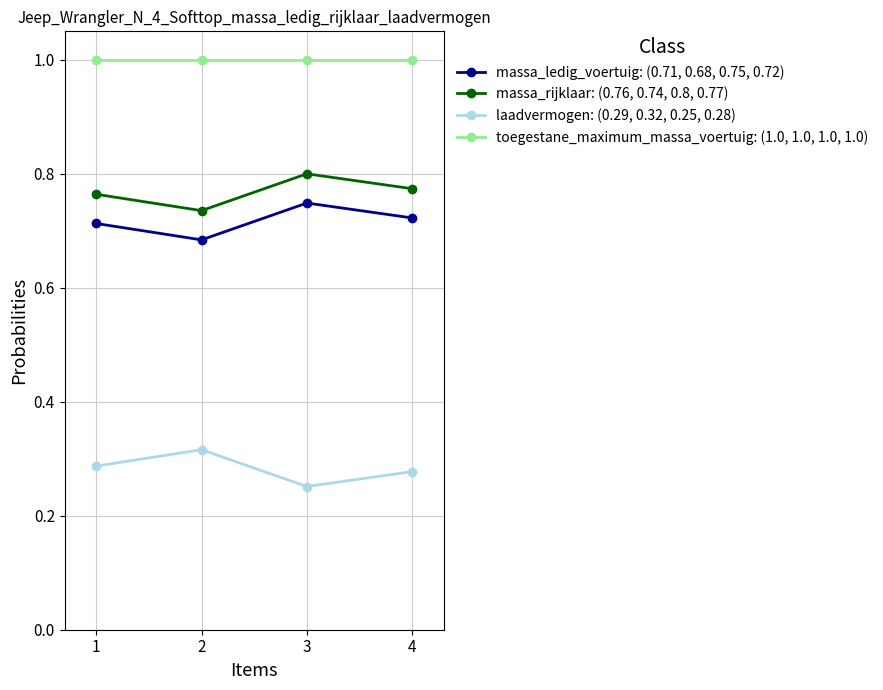

How many distinct data groups are displayed?

4